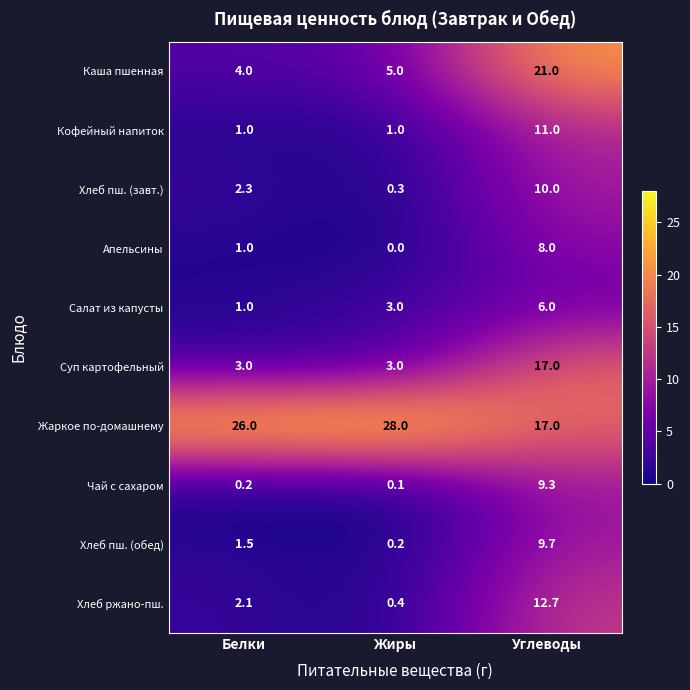

Rank the series by their maximum value, from lowest to highest.

Салат из капусты, Апельсины, Чай с сахаром, Хлеб пш. (обед), Хлеб пш. (завт.), Кофейный напиток, Хлеб ржано-пш., Суп картофельный, Каша пшенная, Жаркое по-домашнему